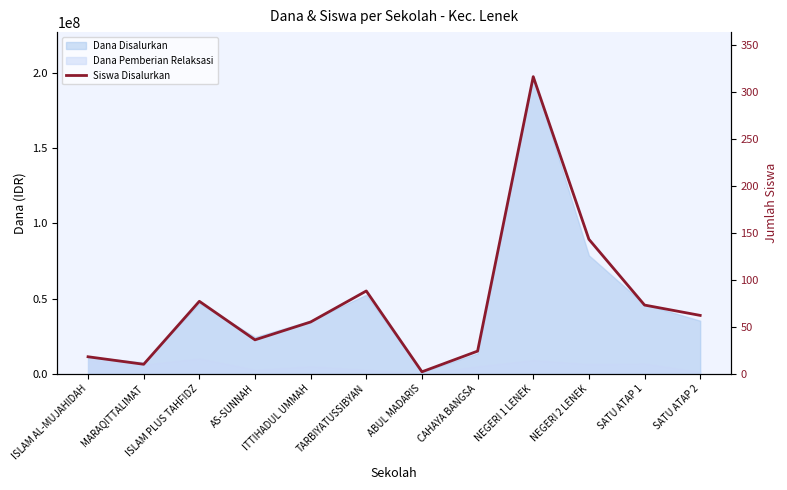

True or false: the data shows 81 at ITTIHADUL UMMAH.

False